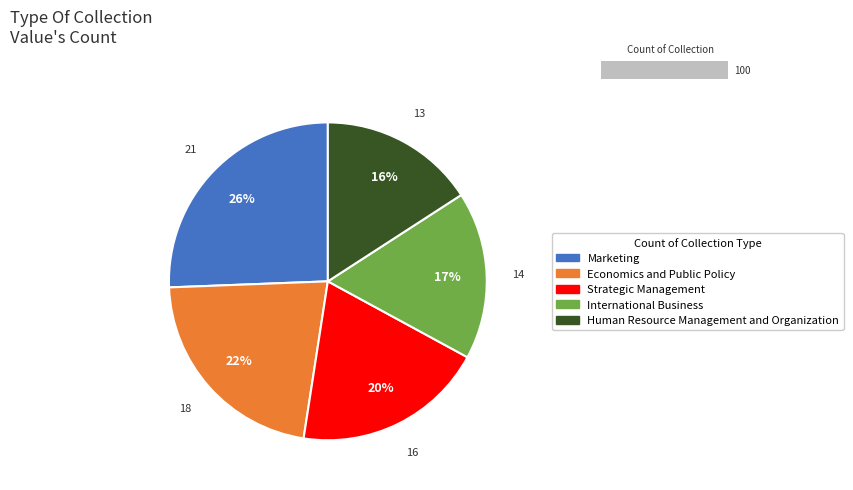

To the nearest percent, what percentage of the pie is Economics and Public Policy?

22%